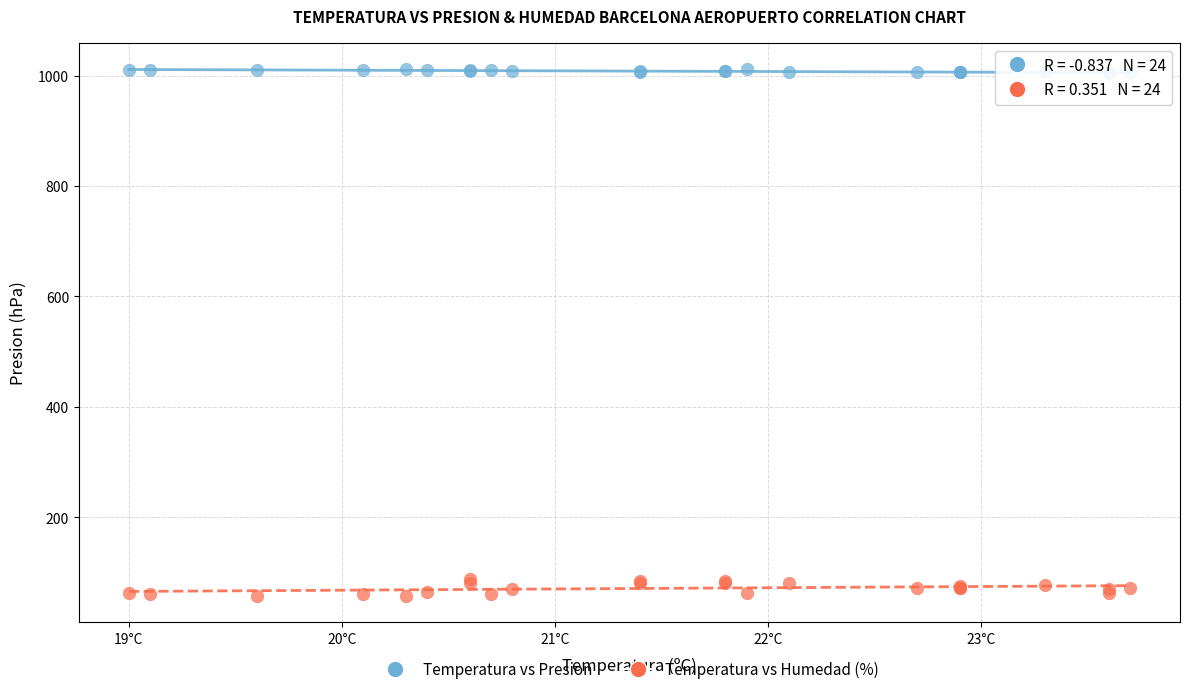

Which series reaches the minimum Y coordinate?

Temperatura vs Humedad (%)